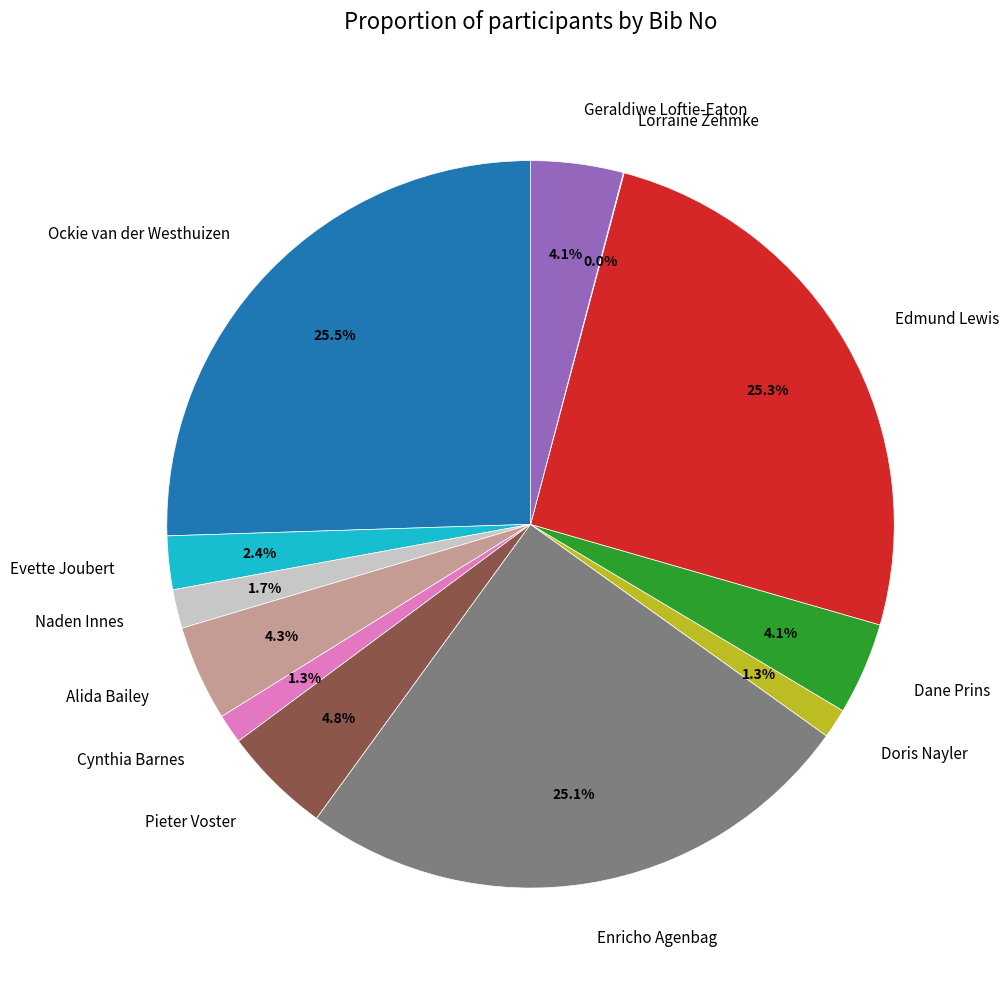

To the nearest percent, what is the average slice percentage?

8%